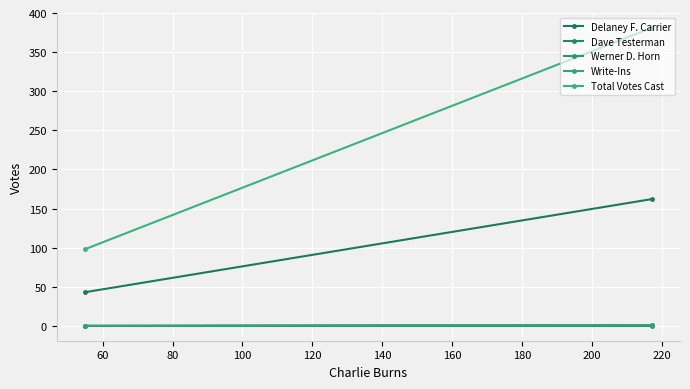

At how many categories does at least one series exceed 330?

1